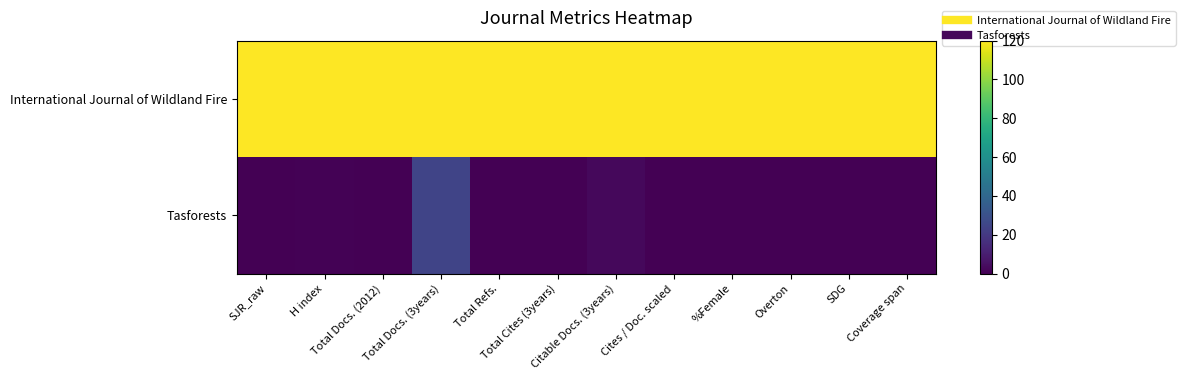

List the series in order of their overall mean, lowest first.

Tasforests, International Journal of Wildland Fire